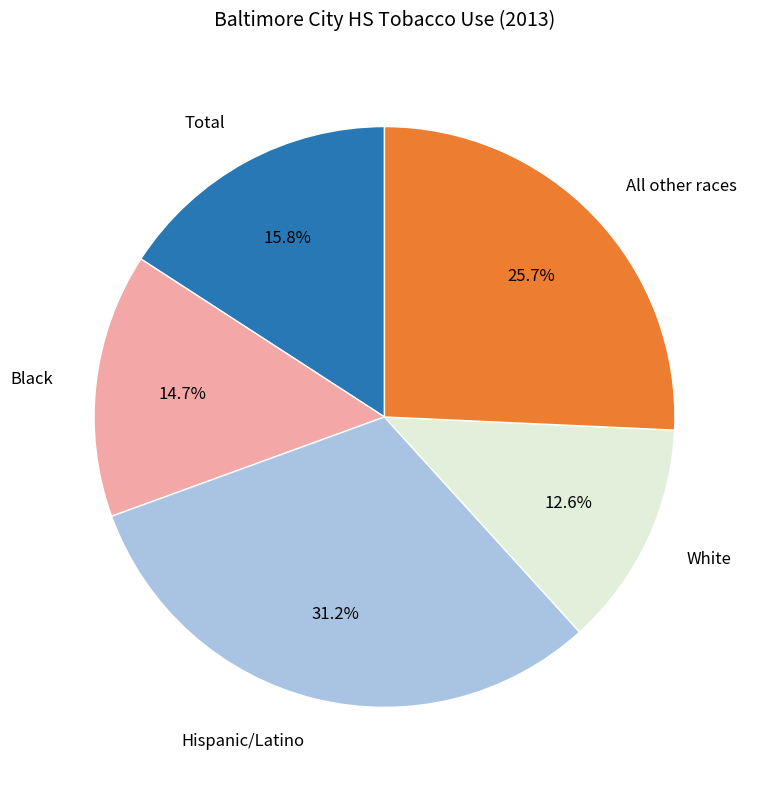

Is there any slice that represents more than half of the pie?

No